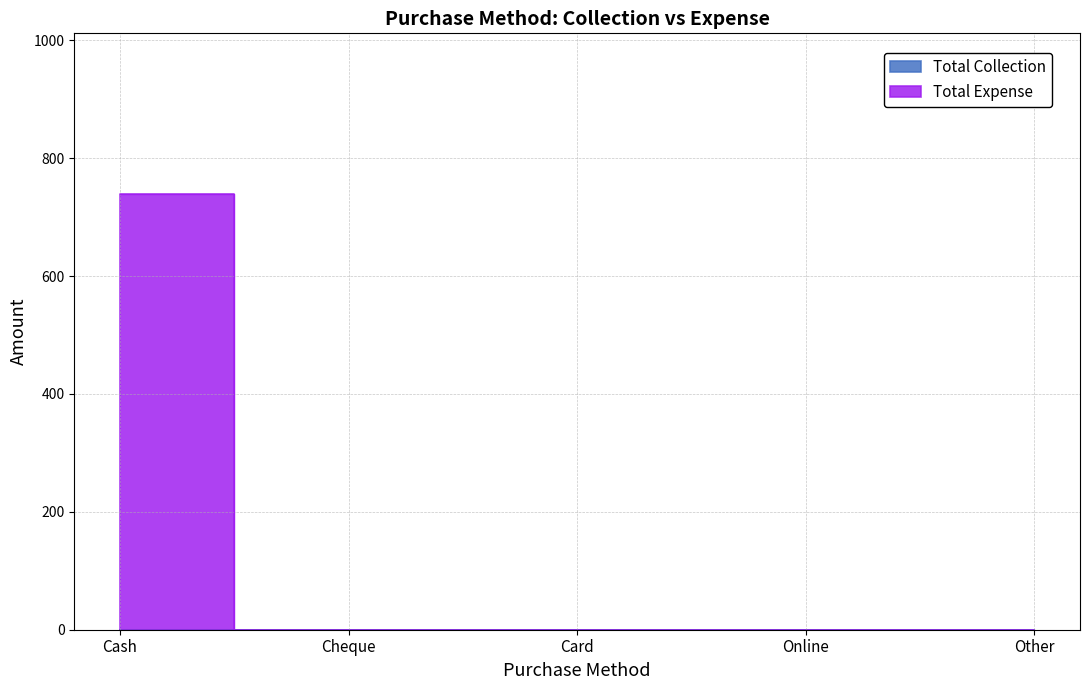

What is the label of the 2nd point from the right?

Online